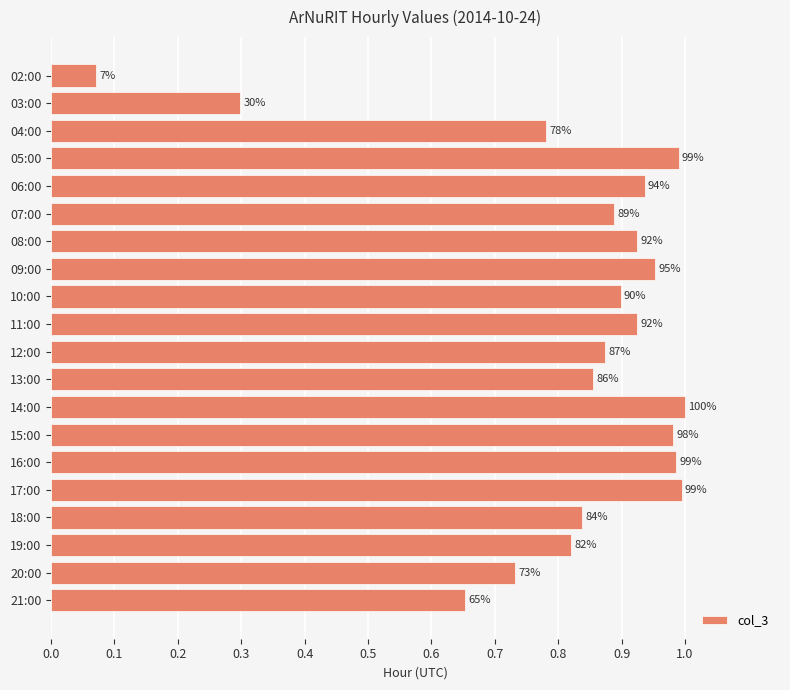

How many bars are there in total?

20